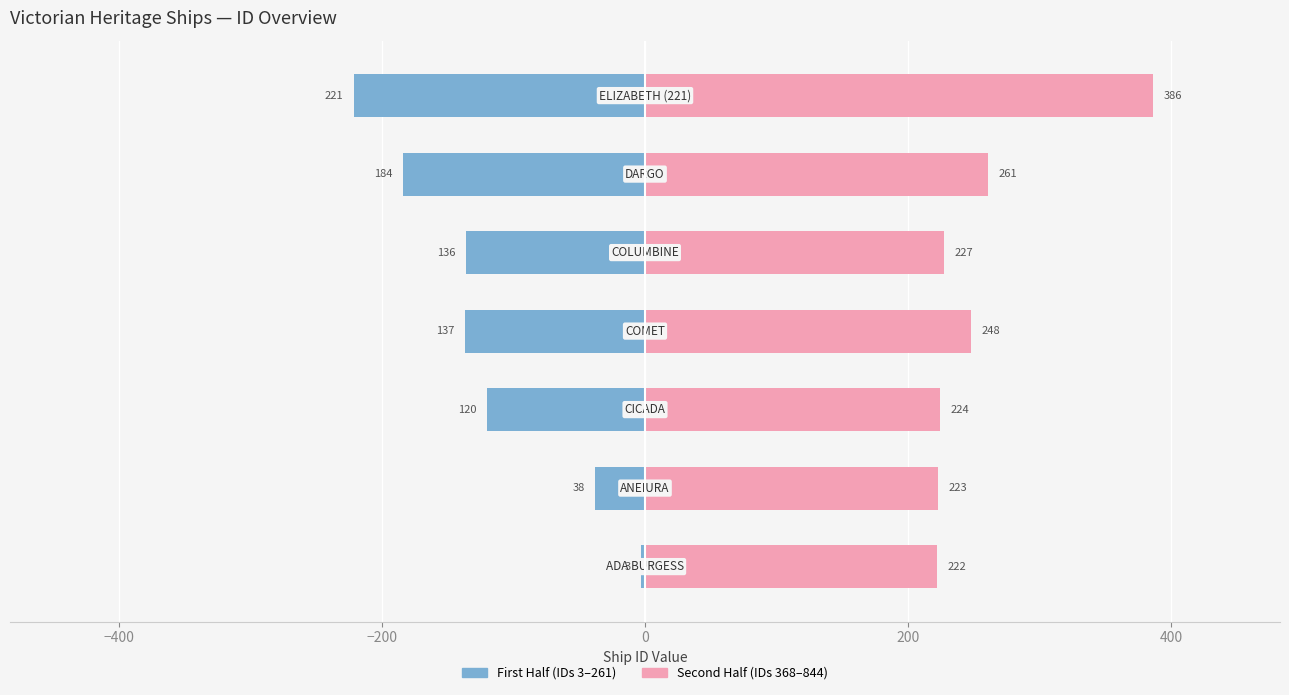

What is the value of the Second Half (IDs 368–844) bar at the 3rd from the left?

224